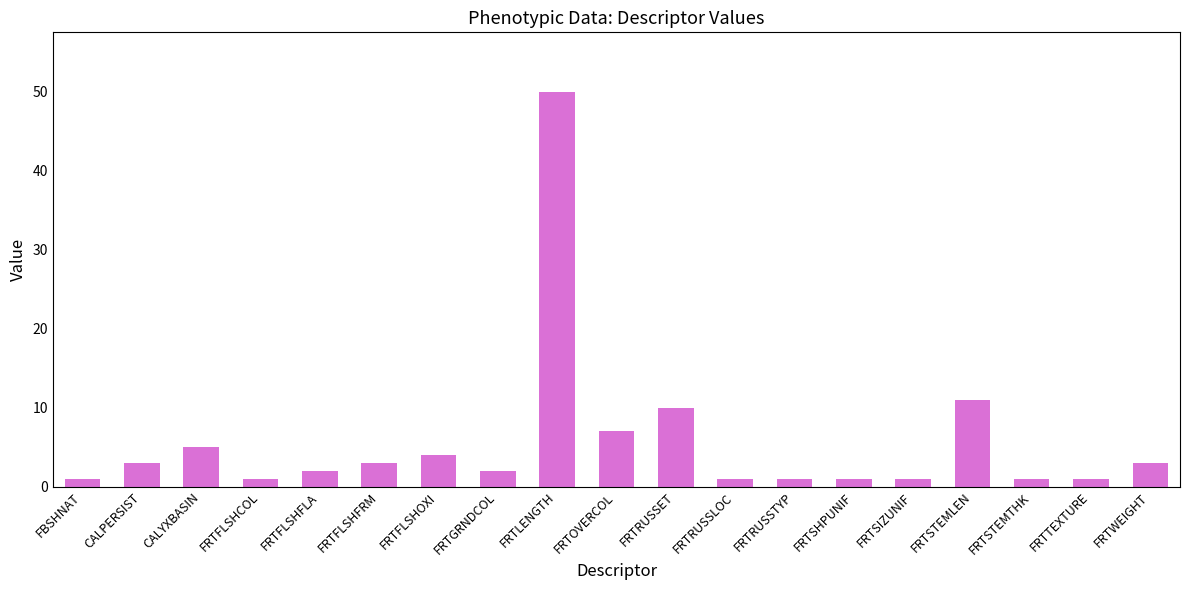

Reading right to left, extract all data points from this chart.

FRTWEIGHT=3	FRTTEXTURE=1	FRTSTEMTHK=1	FRTSTEMLEN=11	FRTSIZUNIF=1	FRTSHPUNIF=1	FRTRUSSTYP=1	FRTRUSSLOC=1	FRTRUSSET=10	FRTOVERCOL=7	FRTLENGTH=50	FRTGRNDCOL=2	FRTFLSHOXI=4	FRTFLSHFRM=3	FRTFLSHFLA=2	FRTFLSHCOL=1	CALYXBASIN=5	CALPERSIST=3	FBSHNAT=1